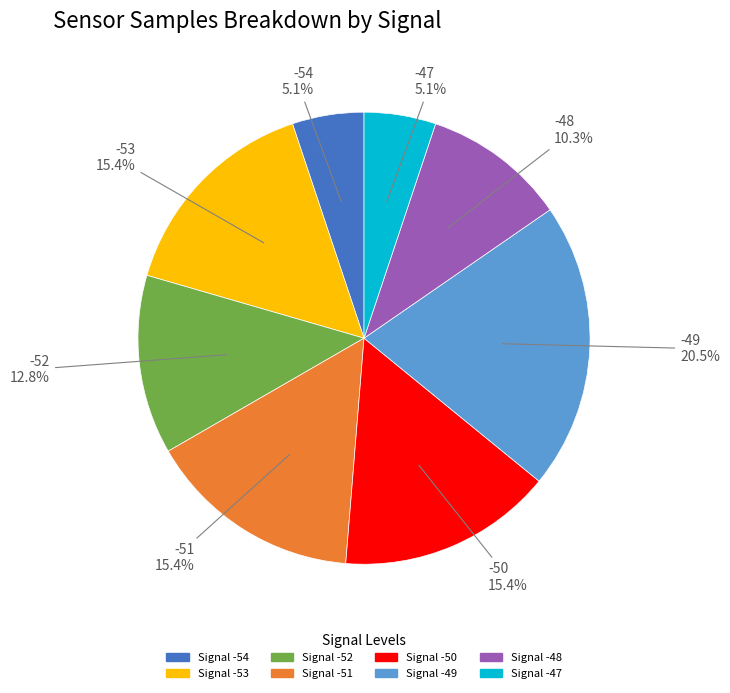

Is there any slice that represents more than half of the pie?

No